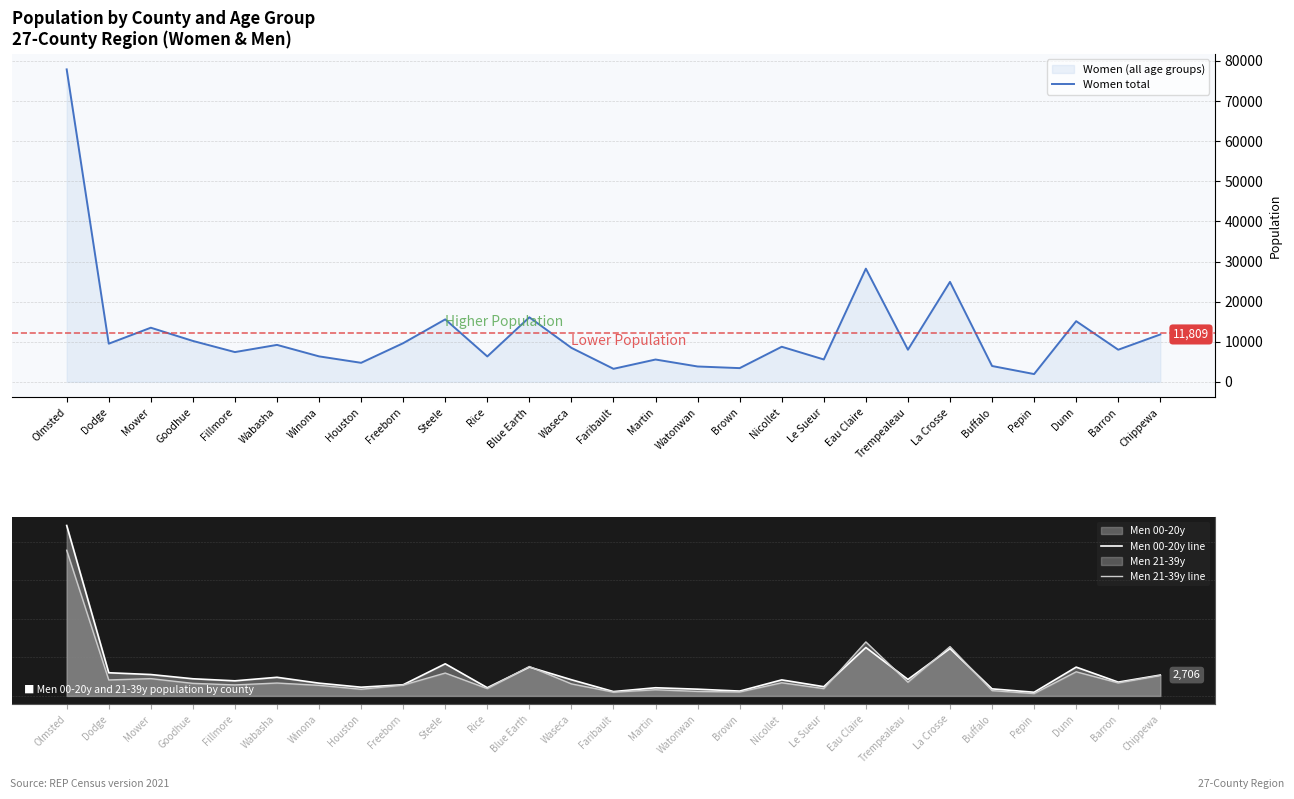

Reading left to right, extract all data points from this chart.

Women total: 77909	9508	13493	10196	7417	9211	6347	4741	9637	15574	6331	16091	8471	3246	5562	3826	3416	8748	5572	28220	8003	24925	3947	1936	15126	8004	11809
Men 00-20y line: 22121	3006	2775	2225	1958	2416	1655	1129	1452	4168	1065	3746	2100	564	1059	874	627	2080	1198	6284	2140	6148	916	475	3738	1792	2706
Men 21-39y line: 18906	2070	2243	1629	1426	1671	1371	864	1402	2969	948	3817	1559	486	799	581	508	1705	948	7007	1775	6400	687	304	3129	1687	2655